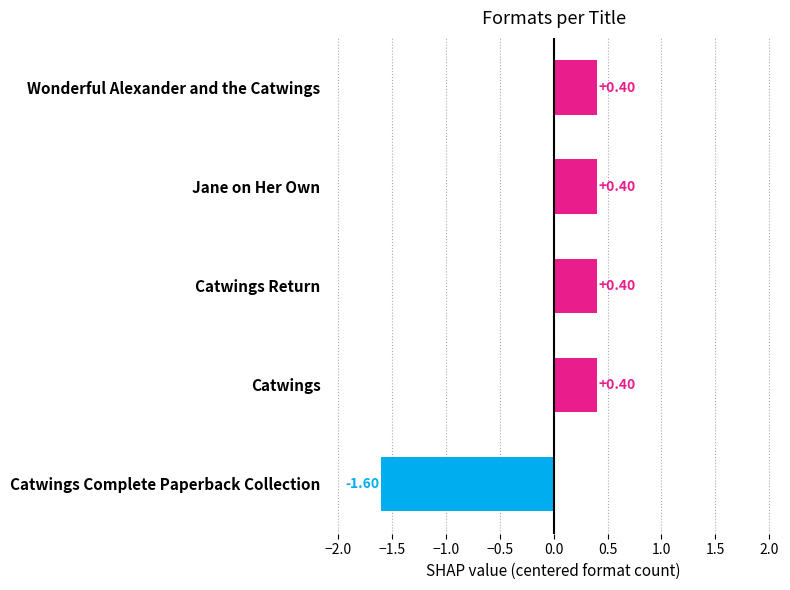

How many values are between 0 and 1?

4